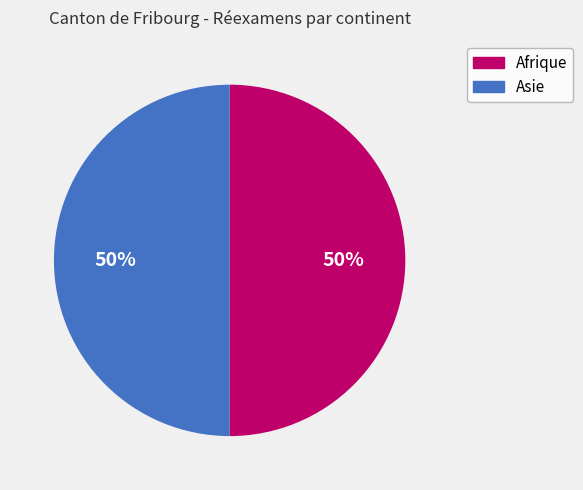

To the nearest percent, what is the average slice percentage?

50%